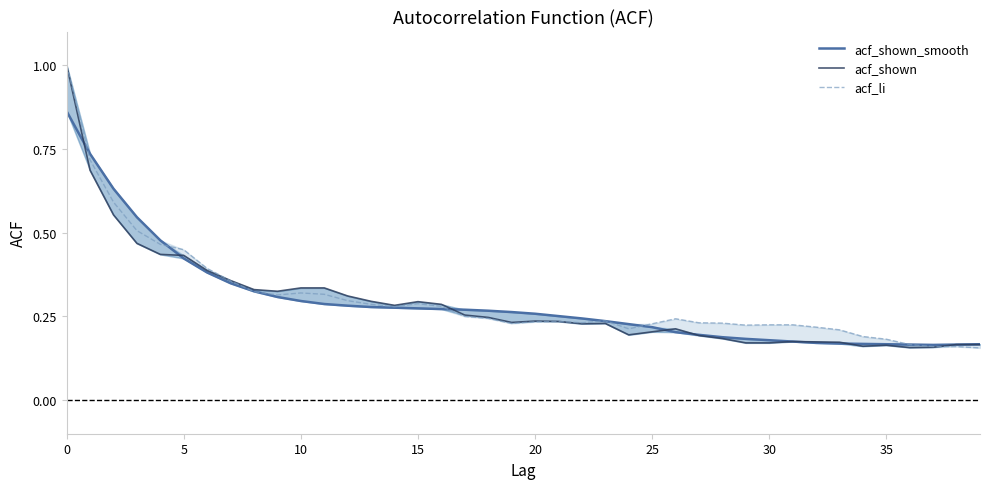

Does the chart have visible grid lines?

No